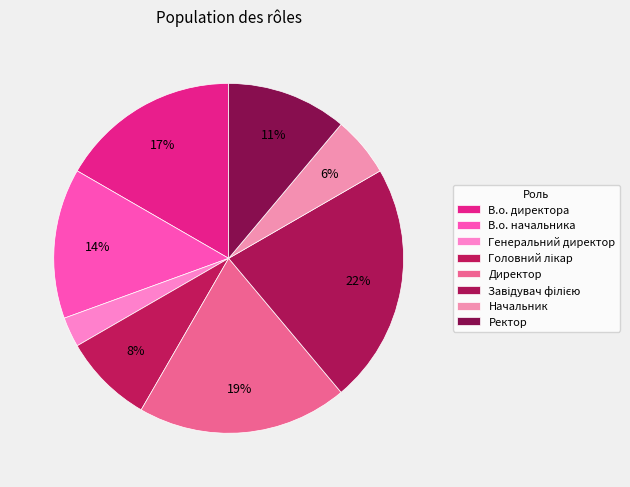

To the nearest percent, what portion does Головний лікар represent?

8%